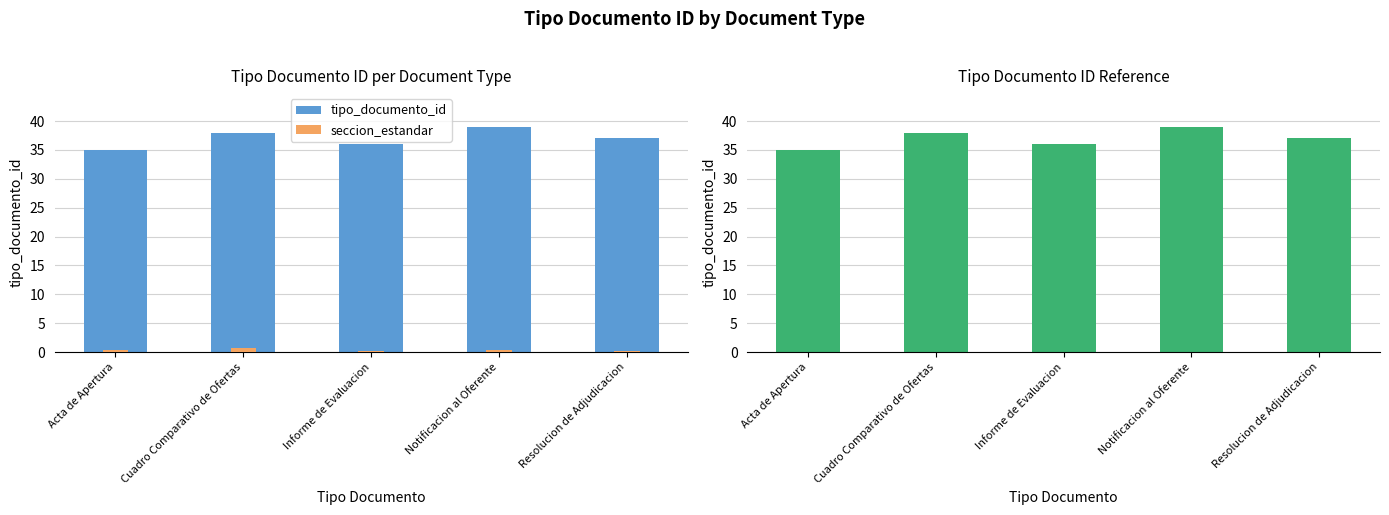

Is it true that seccion_estandar equals 0.1 at Resolucion de Adjudicacion?

False